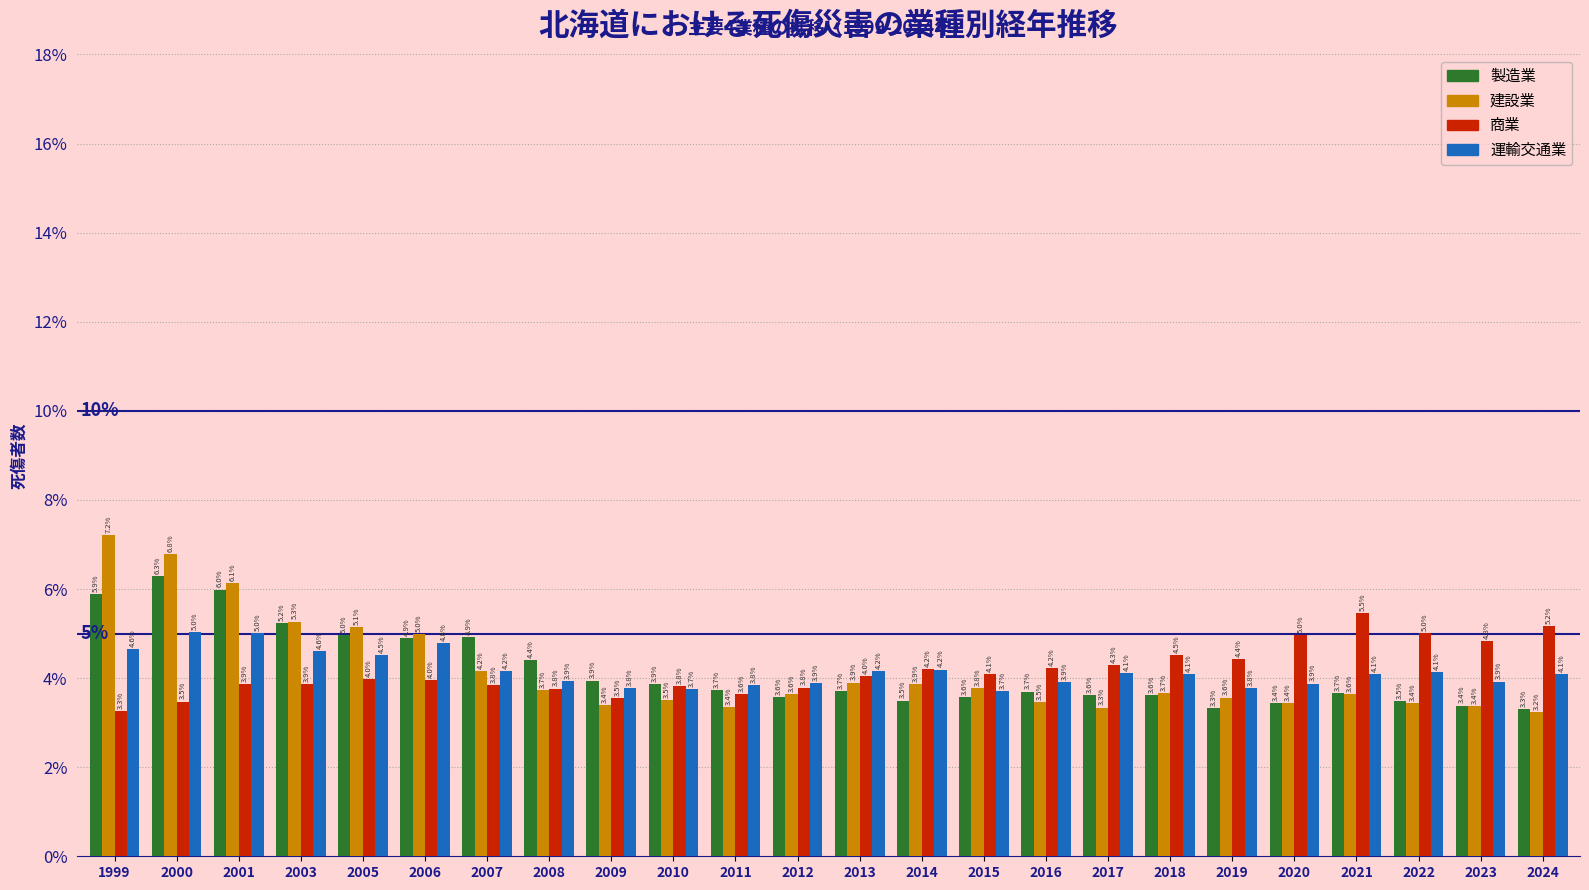

Reading left to right, transcribe all the data shown in this chart.

製造業: 5.9	6.3	6.0	5.2	5.0	4.9	4.9	4.4	3.9	3.9	3.7	3.6	3.7	3.5	3.6	3.7	3.6	3.6	3.3	3.4	3.7	3.5	3.4	3.3
建設業: 7.2	6.8	6.1	5.3	5.1	5.0	4.2	3.7	3.4	3.5	3.4	3.6	3.9	3.9	3.8	3.5	3.3	3.7	3.6	3.4	3.6	3.4	3.4	3.2
商業: 3.3	3.5	3.9	3.9	4.0	4.0	3.8	3.8	3.5	3.8	3.6	3.8	4.0	4.2	4.1	4.2	4.3	4.5	4.4	5.0	5.5	5.0	4.8	5.2
運輸交通業: 4.6	5.0	5.0	4.6	4.5	4.8	4.2	3.9	3.8	3.7	3.8	3.9	4.2	4.2	3.7	3.9	4.1	4.1	3.8	3.9	4.1	4.1	3.9	4.1